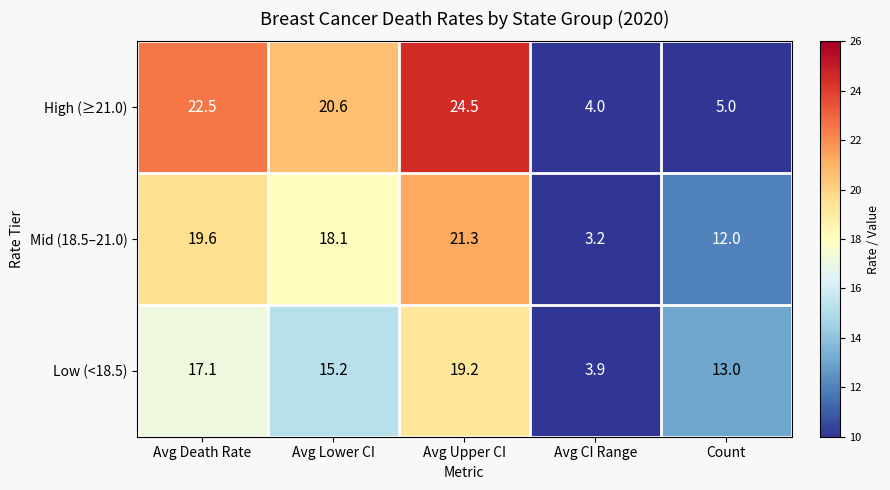

What is the minimum value shown in the chart?

3.2